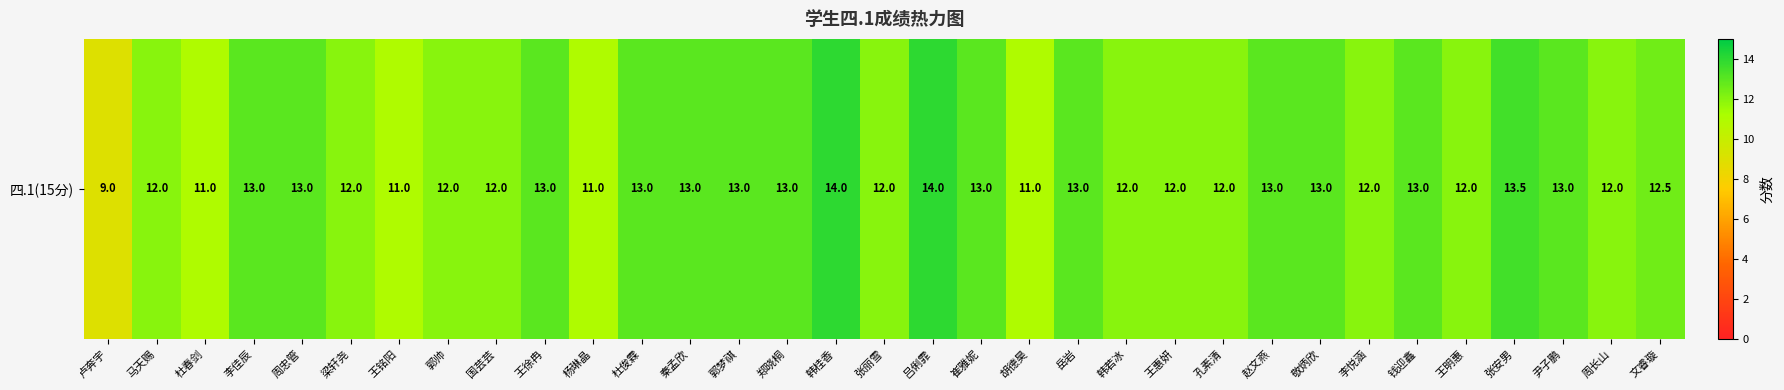

List the labels in order of value, smallest first.

卢奔宇, 杜春剑, 王铭阳, 杨琳晶, 胡德昊, 马天赐, 梁轩尧, 郭帅, 国芸芸, 张丽雪, 韩若冰, 王惠妍, 孔素清, 李悦涵, 王明惠, 周长山, 文睿璇, 李佳辰, 周忠管, 王徐冉, 杜俊霖, 秦孟欣, 郭梦祺, 郑晓桐, 崔雅妮, 岳岩, 赵文燕, 敬炳欣, 钱迎鑫, 尹子鹏, 张安男, 韩桂香, 吕俐霏